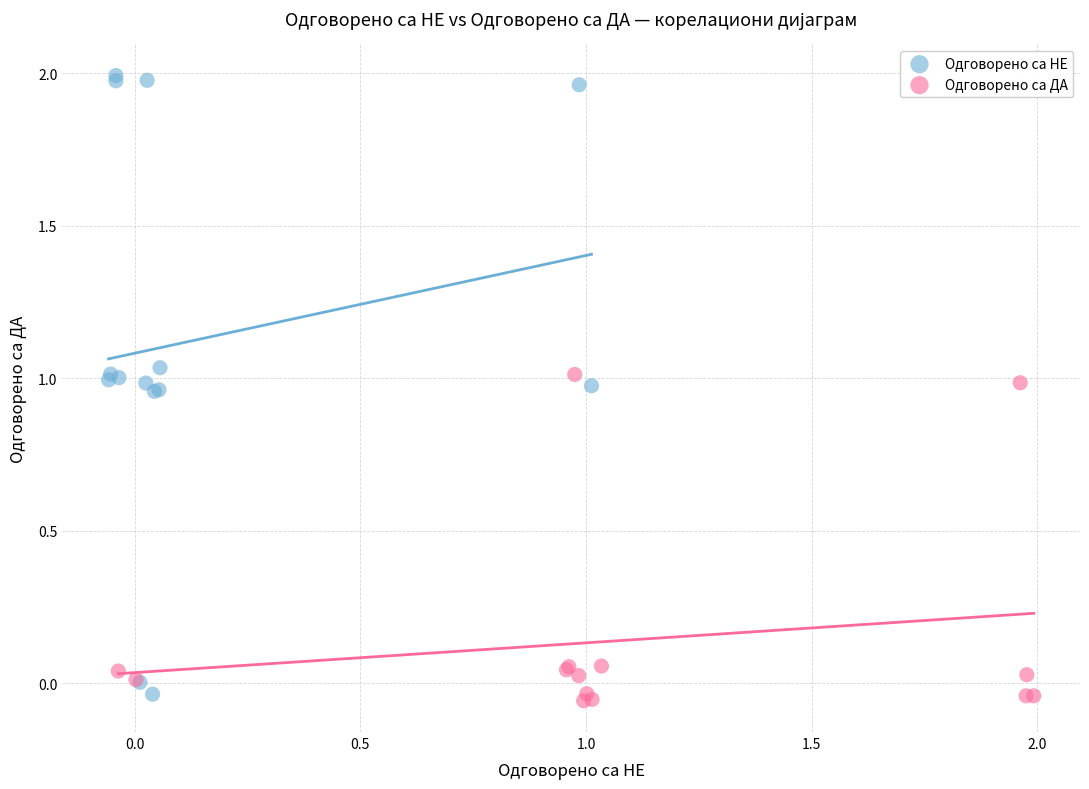

Which series reaches the maximum Y coordinate?

Одговорено са НЕ